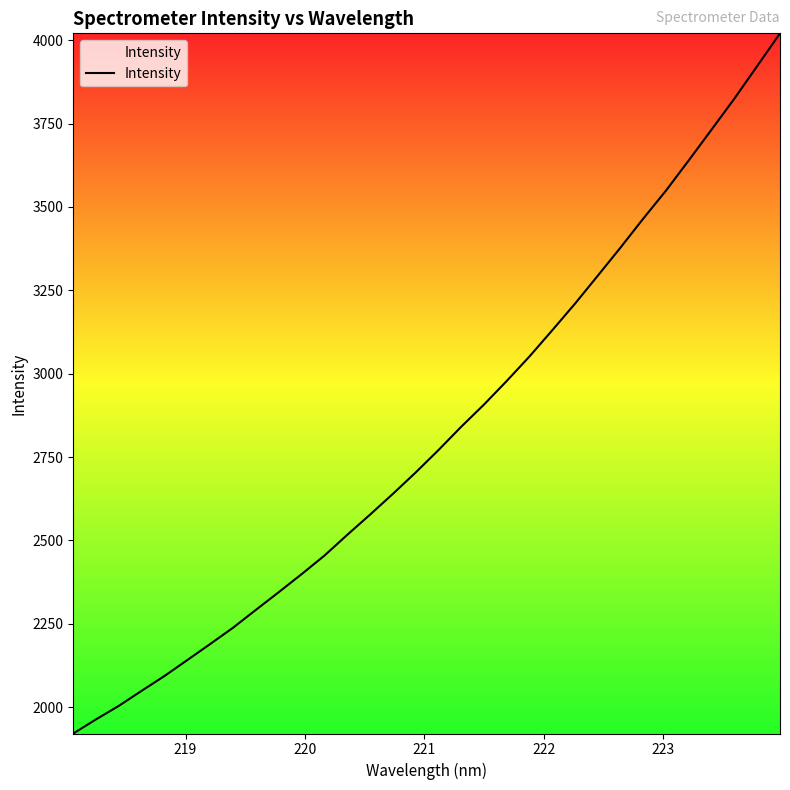

What is the minimum value shown in the chart?

1920.6